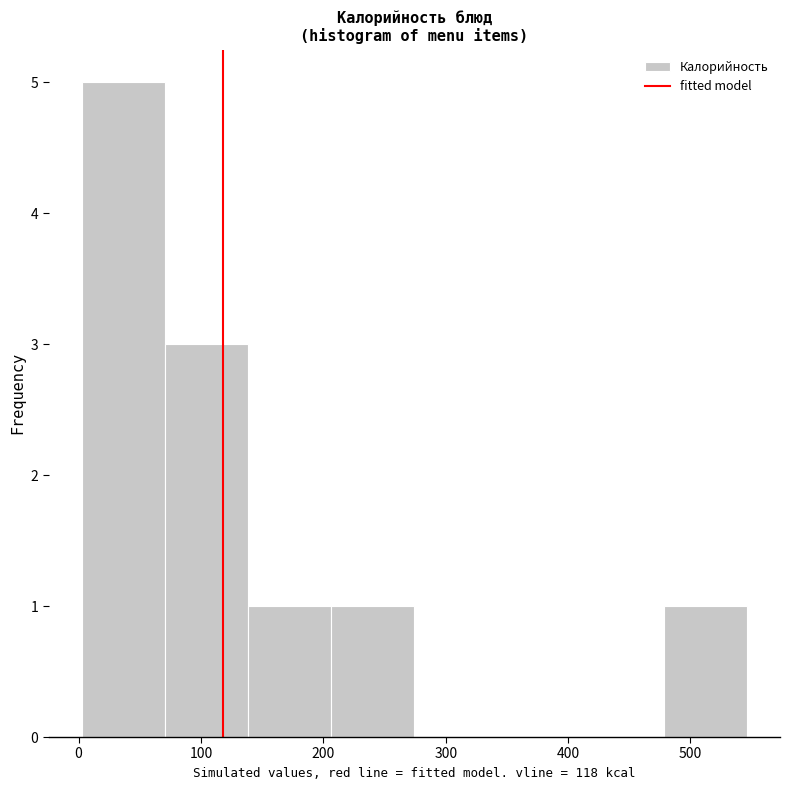

How tall is the bar that spans 210 to 270 on the x-axis? Neither the bar edges nor the heights are printed on the chart, so give them approximately, as read against the axes.

1